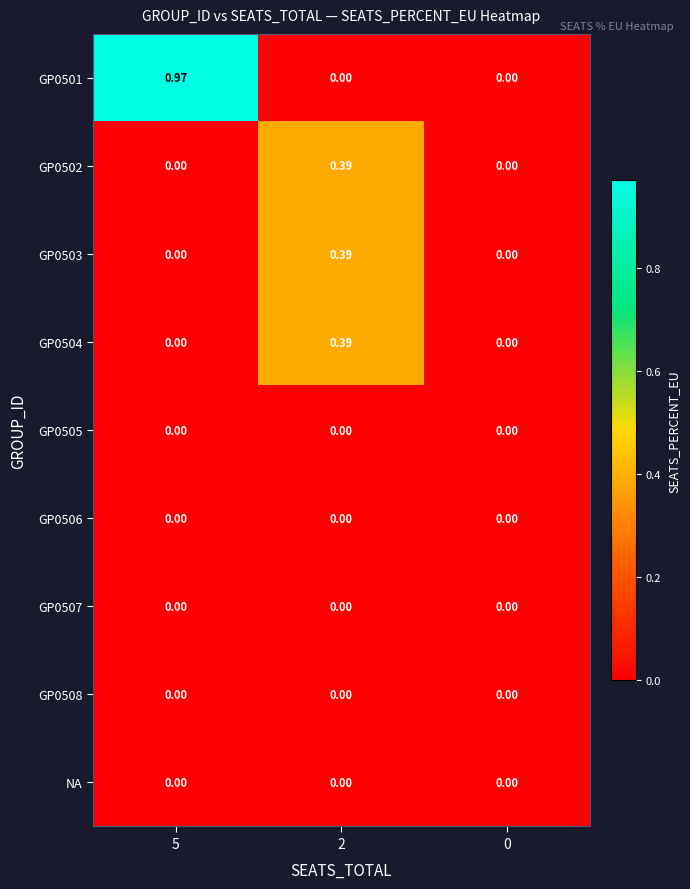

Which series has the largest range (max minus min)?

GP0501